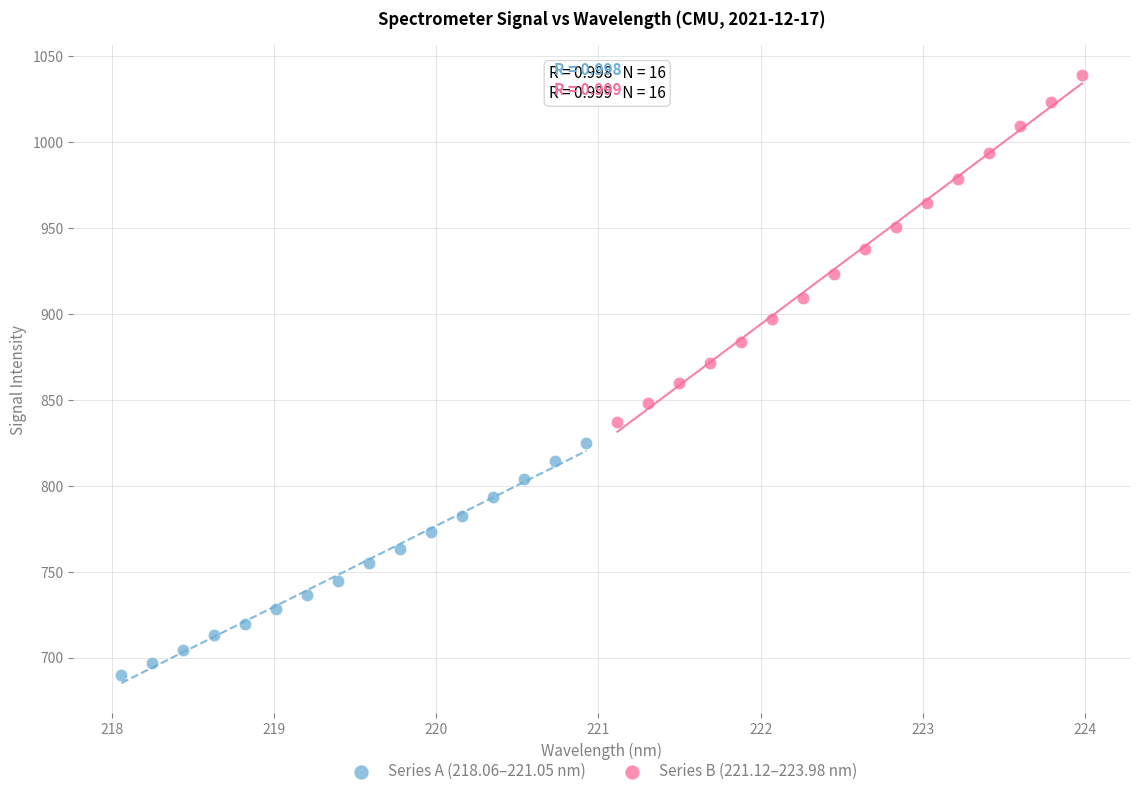

Which series has the widest spread of Y values?

Series B (221.12–223.98 nm)